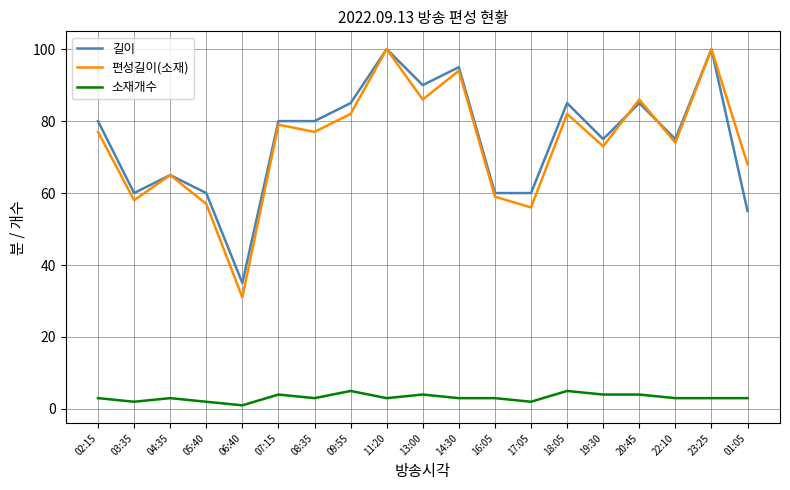

The value of 소재개수 at 06:40 is 1. True or false?

True